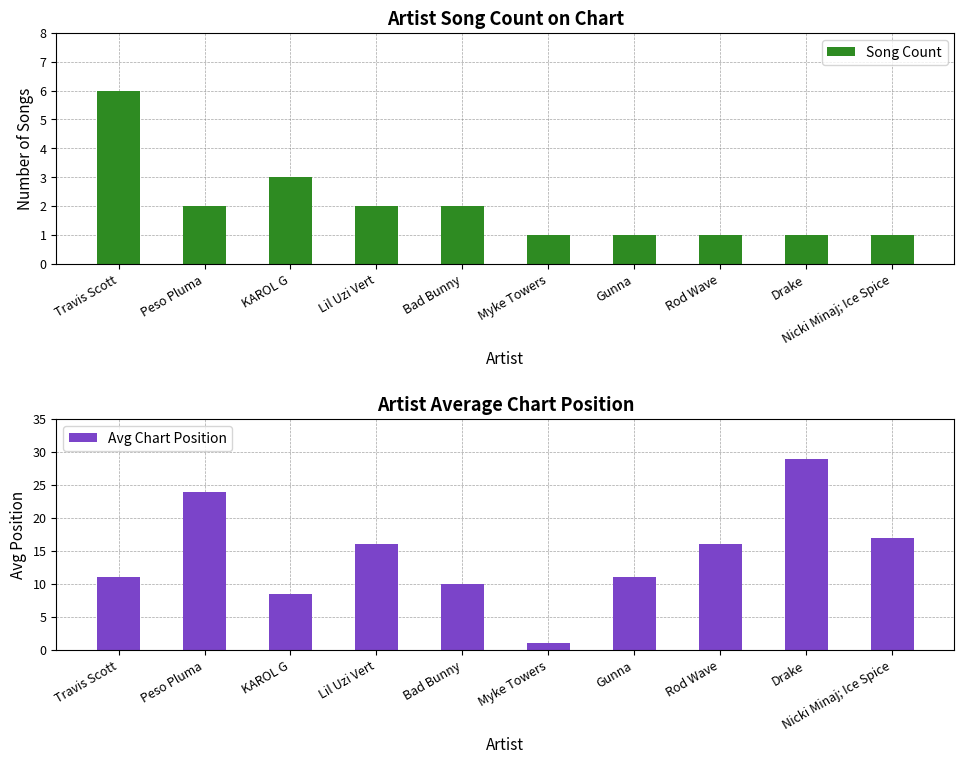

How many categories are shown in the chart?

10